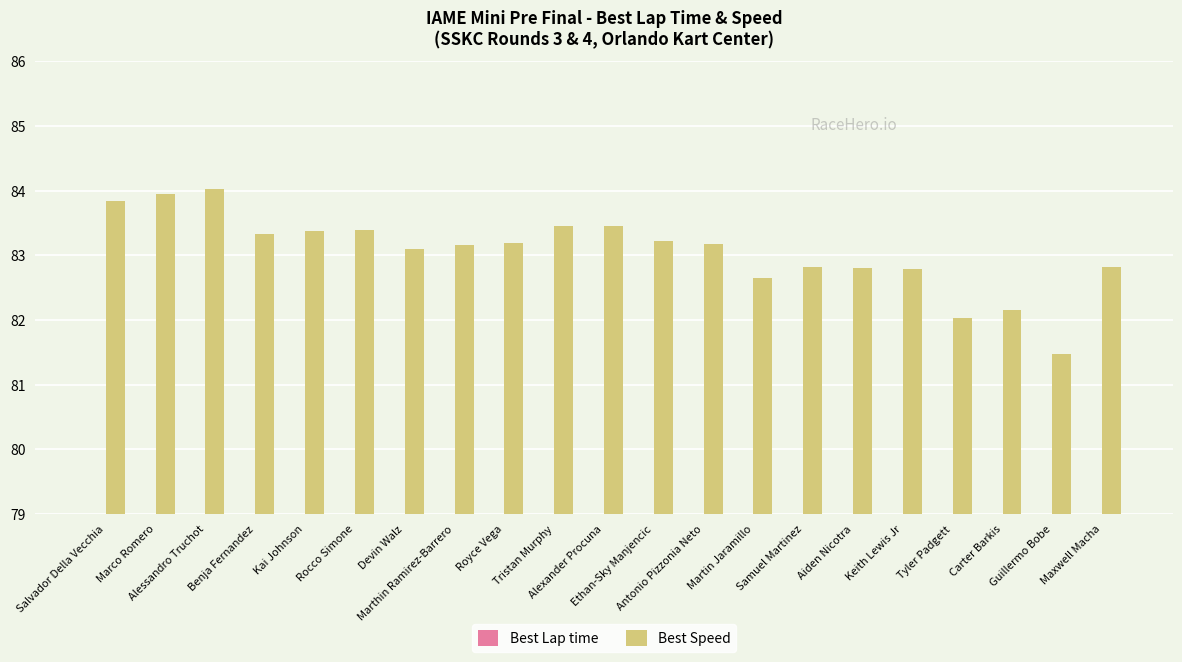

Rank the series by their maximum value, from highest to lowest.

Best Speed, Best Lap time